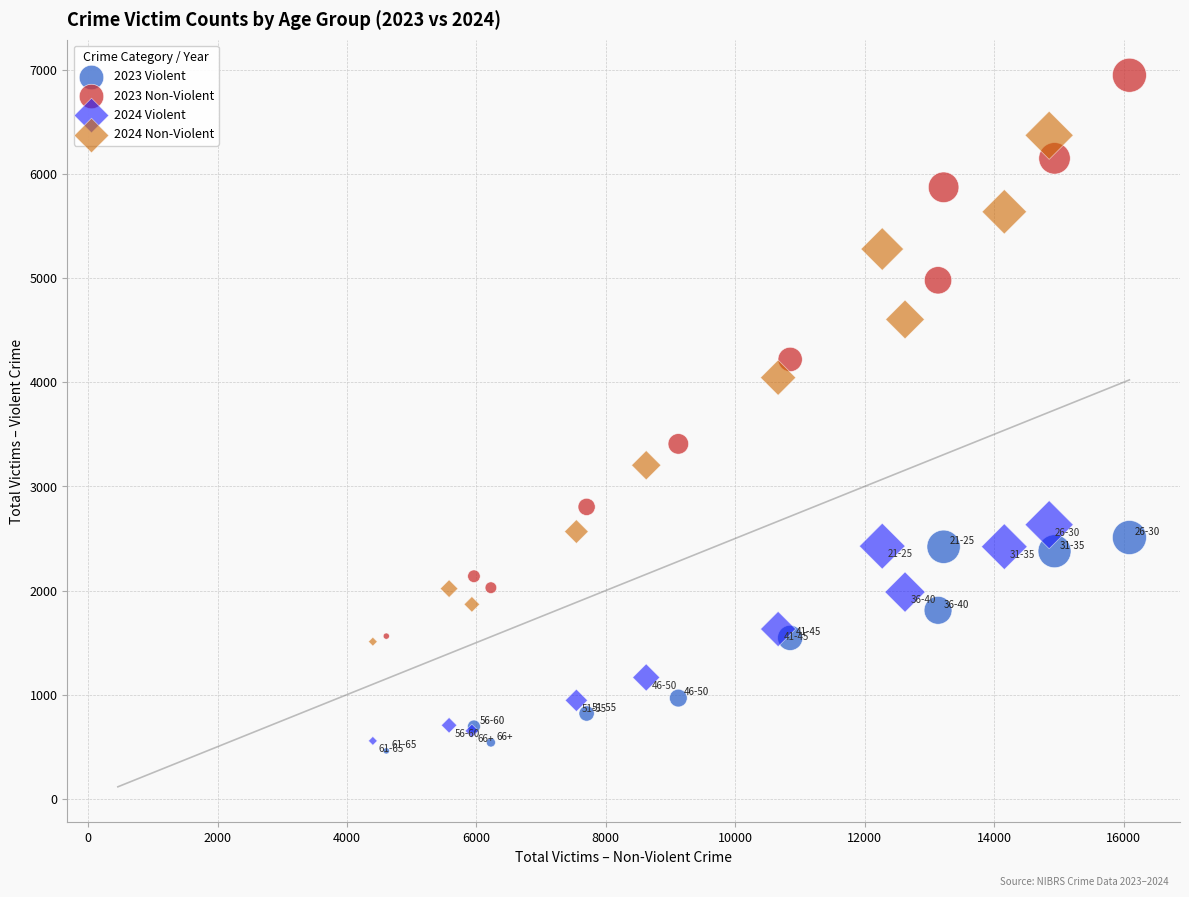

Which series has the widest spread of Y values?

2023 Non-Violent